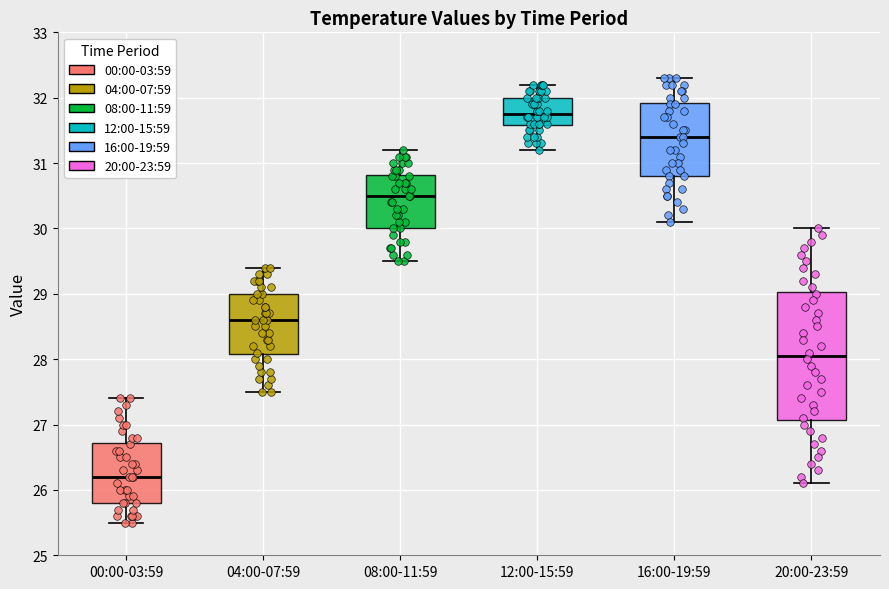

Which box has the lowest median line?

00:00-03:59